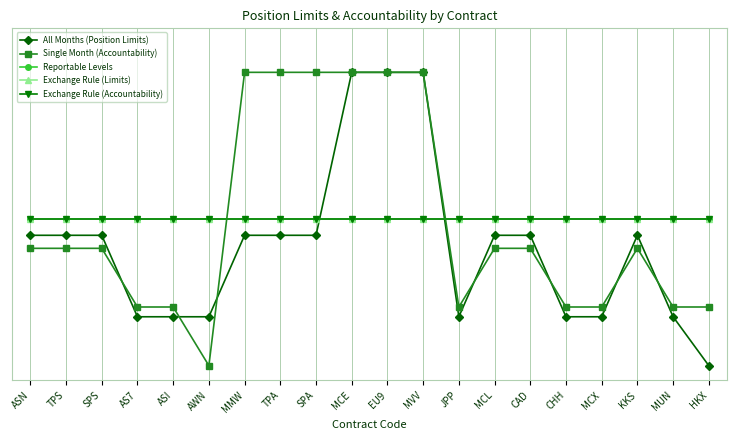

Does the chart have visible grid lines?

Yes